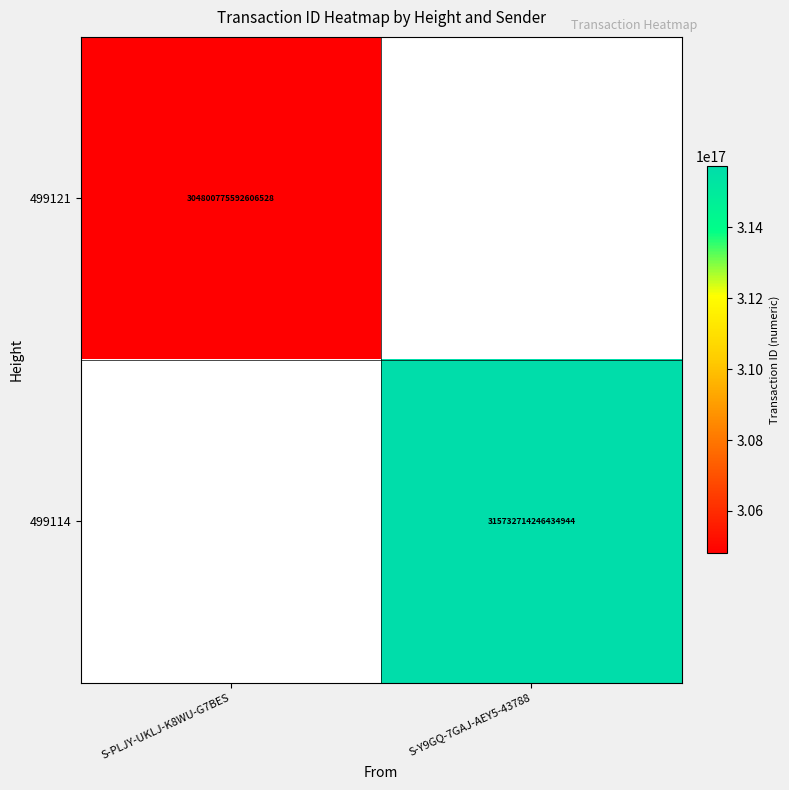

The value of 499114 at S-Y9GQ-7GAJ-AEY5-43788 is 476437654013641472. True or false?

False